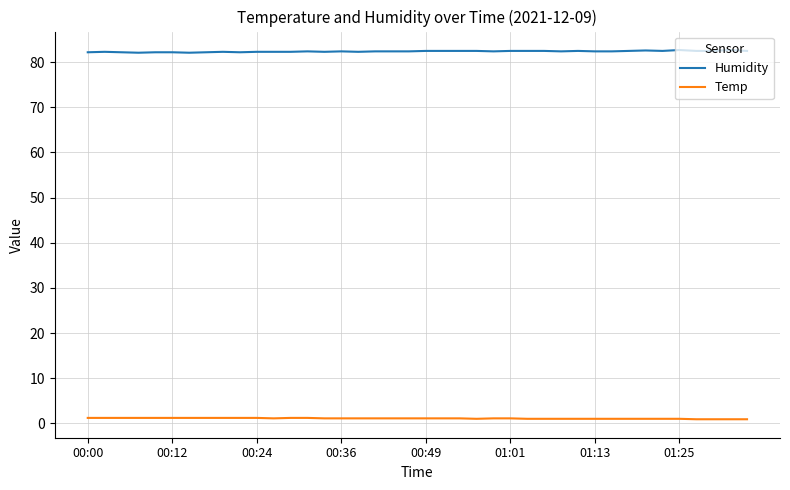

List the series in order of their peak value, highest first.

Humidity, Temp